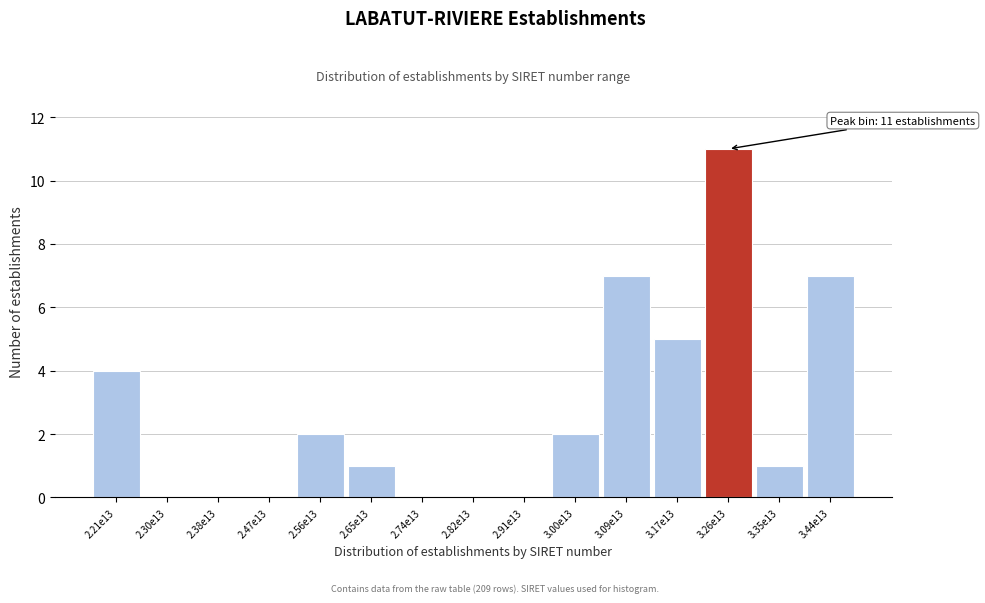

Reading left to right, what are all the values shown in this chart?

2.21e13=4	2.30e13=0	2.38e13=0	2.47e13=0	2.56e13=2	2.65e13=1	2.74e13=0	2.82e13=0	2.91e13=0	3.00e13=2	3.09e13=7	3.17e13=5	3.26e13=11	3.35e13=1	3.44e13=7